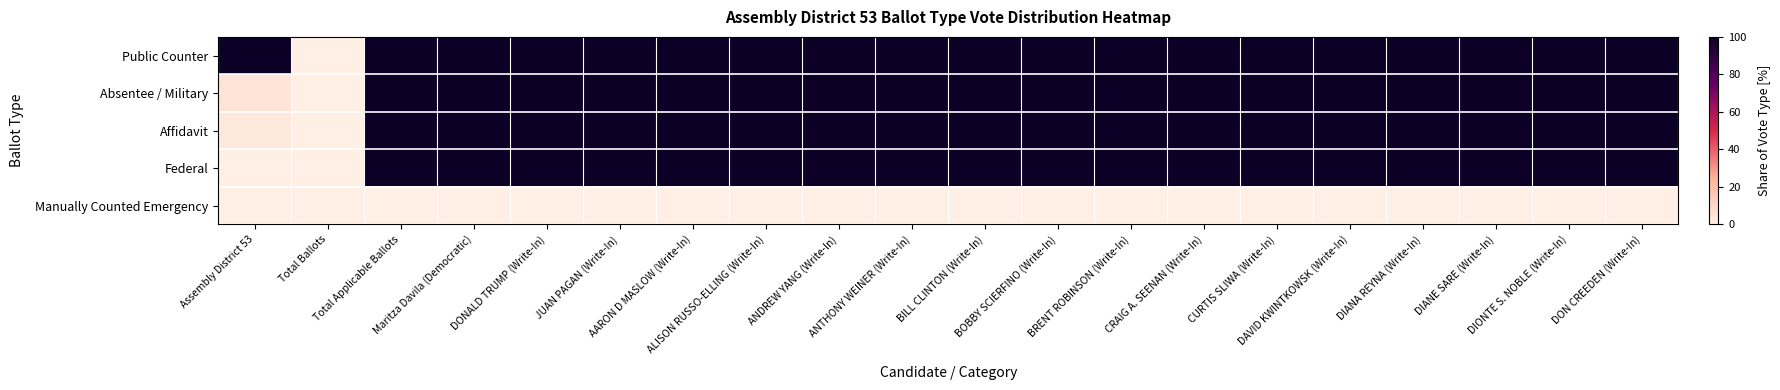

Reading right to left, transcribe all the data shown in this chart.

Public Counter: DON CREEDEN (Write-In)=100.0	DIONTE S. NOBLE (Write-In)=100.0	DIANE SARE (Write-In)=100.0	DIANA REYNA (Write-In)=100.0	DAVID KWINTKOWSK (Write-In)=100.0	CURTIS SLIWA (Write-In)=100.0	CRAIG A. SEENAN (Write-In)=100.0	BRENT ROBINSON (Write-In)=100.0	BOBBY SCIERFINO (Write-In)=100.0	BILL CLINTON (Write-In)=100.0	ANTHONY WEINER (Write-In)=100.0	ANDREW YANG (Write-In)=100.0	ALISON RUSSO-ELLING (Write-In)=100.0	AARON D MASLOW (Write-In)=100.0	JUAN PAGAN (Write-In)=100.0	DONALD TRUMP (Write-In)=100.0	Maritza Davila (Democratic)=100.0	Total Applicable Ballots=100.0	Total Ballots=0.0	Assembly District 53=100.0
Absentee / Military: DON CREEDEN (Write-In)=100.0	DIONTE S. NOBLE (Write-In)=100.0	DIANE SARE (Write-In)=100.0	DIANA REYNA (Write-In)=100.0	DAVID KWINTKOWSK (Write-In)=100.0	CURTIS SLIWA (Write-In)=100.0	CRAIG A. SEENAN (Write-In)=100.0	BRENT ROBINSON (Write-In)=100.0	BOBBY SCIERFINO (Write-In)=100.0	BILL CLINTON (Write-In)=100.0	ANTHONY WEINER (Write-In)=100.0	ANDREW YANG (Write-In)=100.0	ALISON RUSSO-ELLING (Write-In)=100.0	AARON D MASLOW (Write-In)=100.0	JUAN PAGAN (Write-In)=100.0	DONALD TRUMP (Write-In)=100.0	Maritza Davila (Democratic)=100.0	Total Applicable Ballots=100.0	Total Ballots=0.0	Assembly District 53=4.7
Affidavit: DON CREEDEN (Write-In)=100.0	DIONTE S. NOBLE (Write-In)=100.0	DIANE SARE (Write-In)=100.0	DIANA REYNA (Write-In)=100.0	DAVID KWINTKOWSK (Write-In)=100.0	CURTIS SLIWA (Write-In)=100.0	CRAIG A. SEENAN (Write-In)=100.0	BRENT ROBINSON (Write-In)=100.0	BOBBY SCIERFINO (Write-In)=100.0	BILL CLINTON (Write-In)=100.0	ANTHONY WEINER (Write-In)=100.0	ANDREW YANG (Write-In)=100.0	ALISON RUSSO-ELLING (Write-In)=100.0	AARON D MASLOW (Write-In)=100.0	JUAN PAGAN (Write-In)=100.0	DONALD TRUMP (Write-In)=100.0	Maritza Davila (Democratic)=100.0	Total Applicable Ballots=100.0	Total Ballots=0.0	Assembly District 53=3.5
Federal: DON CREEDEN (Write-In)=100.0	DIONTE S. NOBLE (Write-In)=100.0	DIANE SARE (Write-In)=100.0	DIANA REYNA (Write-In)=100.0	DAVID KWINTKOWSK (Write-In)=100.0	CURTIS SLIWA (Write-In)=100.0	CRAIG A. SEENAN (Write-In)=100.0	BRENT ROBINSON (Write-In)=100.0	BOBBY SCIERFINO (Write-In)=100.0	BILL CLINTON (Write-In)=100.0	ANTHONY WEINER (Write-In)=100.0	ANDREW YANG (Write-In)=100.0	ALISON RUSSO-ELLING (Write-In)=100.0	AARON D MASLOW (Write-In)=100.0	JUAN PAGAN (Write-In)=100.0	DONALD TRUMP (Write-In)=100.0	Maritza Davila (Democratic)=100.0	Total Applicable Ballots=100.0	Total Ballots=0.0	Assembly District 53=0.2
Manually Counted Emergency: DON CREEDEN (Write-In)=0.0	DIONTE S. NOBLE (Write-In)=0.0	DIANE SARE (Write-In)=0.0	DIANA REYNA (Write-In)=0.0	DAVID KWINTKOWSK (Write-In)=0.0	CURTIS SLIWA (Write-In)=0.0	CRAIG A. SEENAN (Write-In)=0.0	BRENT ROBINSON (Write-In)=0.0	BOBBY SCIERFINO (Write-In)=0.0	BILL CLINTON (Write-In)=0.0	ANTHONY WEINER (Write-In)=0.0	ANDREW YANG (Write-In)=0.0	ALISON RUSSO-ELLING (Write-In)=0.0	AARON D MASLOW (Write-In)=0.0	JUAN PAGAN (Write-In)=0.0	DONALD TRUMP (Write-In)=0.0	Maritza Davila (Democratic)=0.0	Total Applicable Ballots=0.0	Total Ballots=0.0	Assembly District 53=0.0